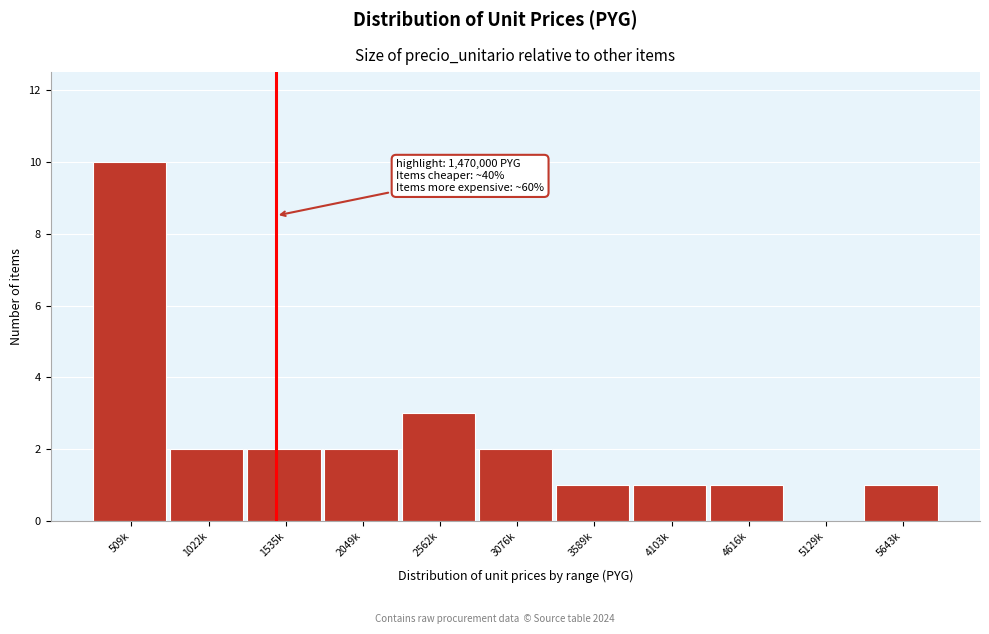

Reading left to right, what are all the values shown in this chart?

509k=10	1022k=2	1535k=2	2049k=2	2562k=3	3076k=2	3589k=1	4103k=1	4616k=1	5129k=0	5643k=1